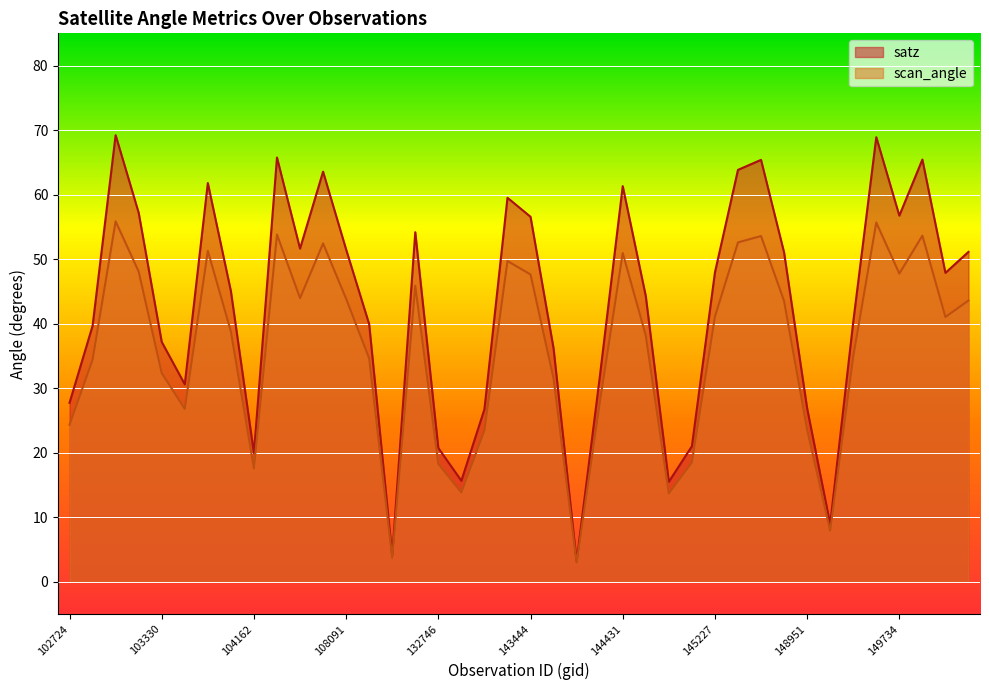

How many data points in satz are less than 47?

20